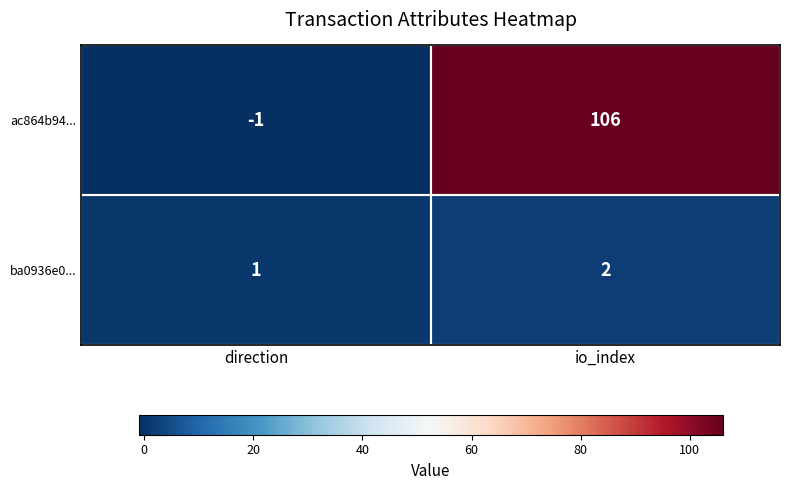

Which series changed the most between direction and io_index?

ac864b94...